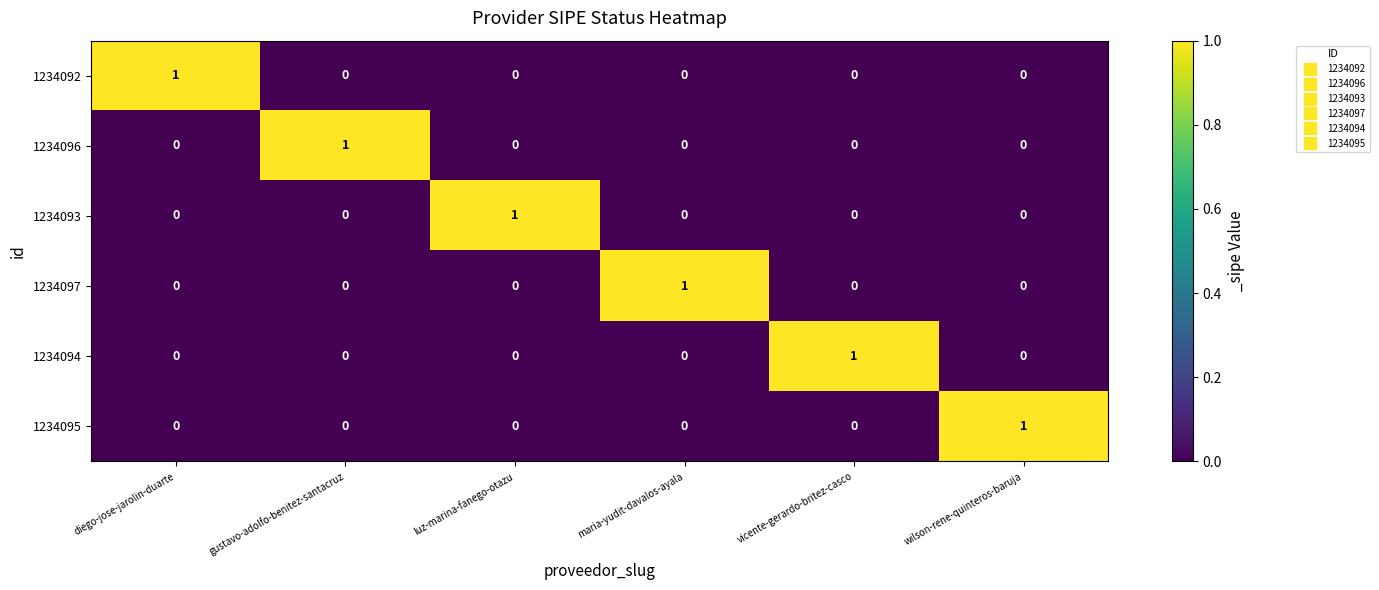

How many data points does each series have?

6